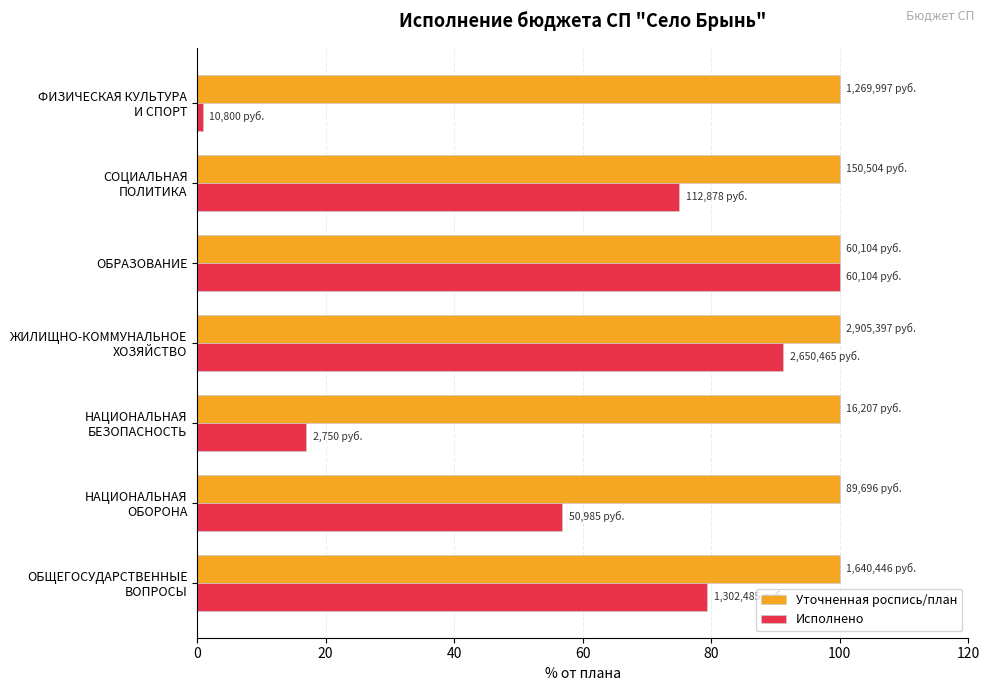

What is the difference between the second highest and second lowest values in the Исполнено series?

74.3